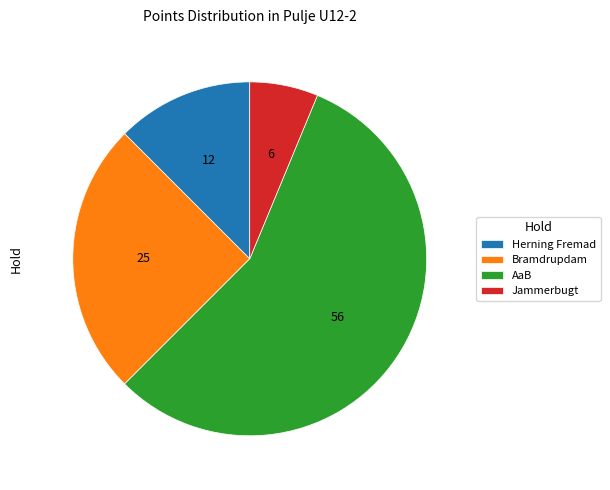

True or false: Jammerbugt accounts for 14% of the total.

False